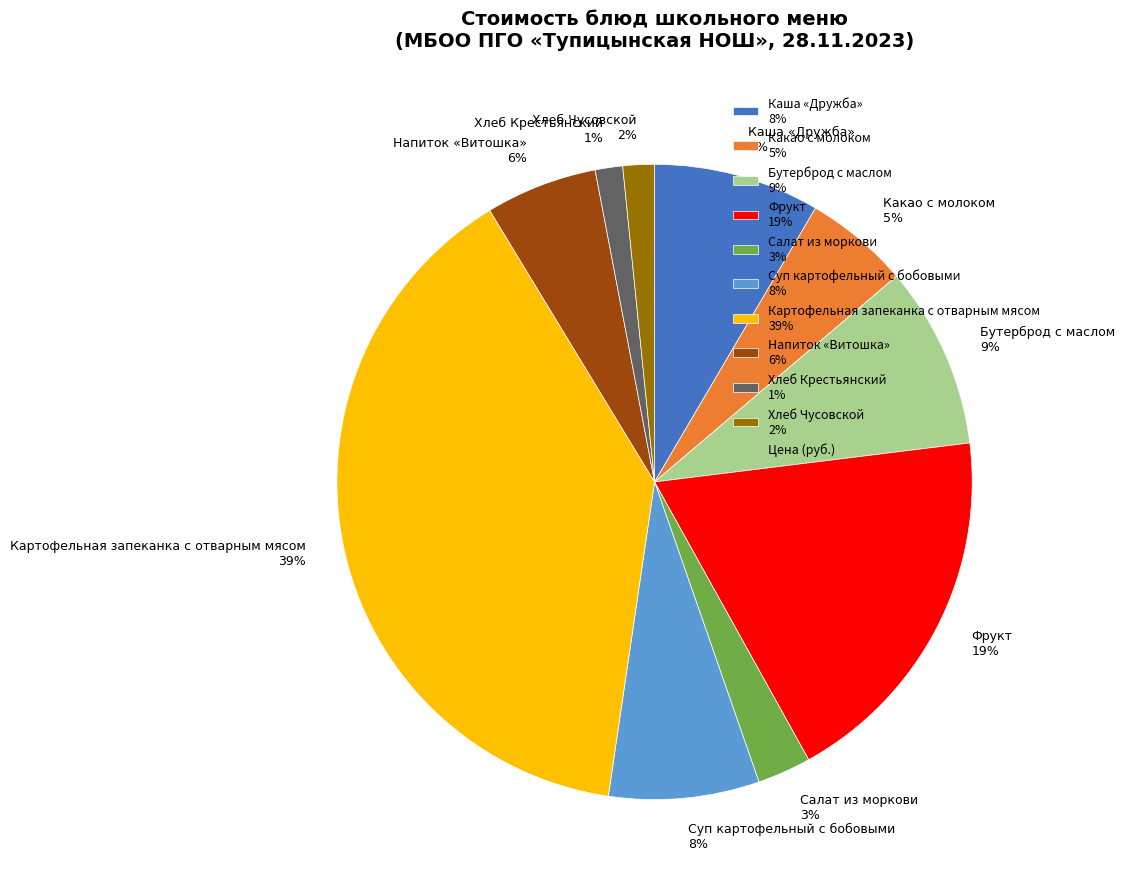

To the nearest percent, what percentage of the pie is Фрукт?

19%